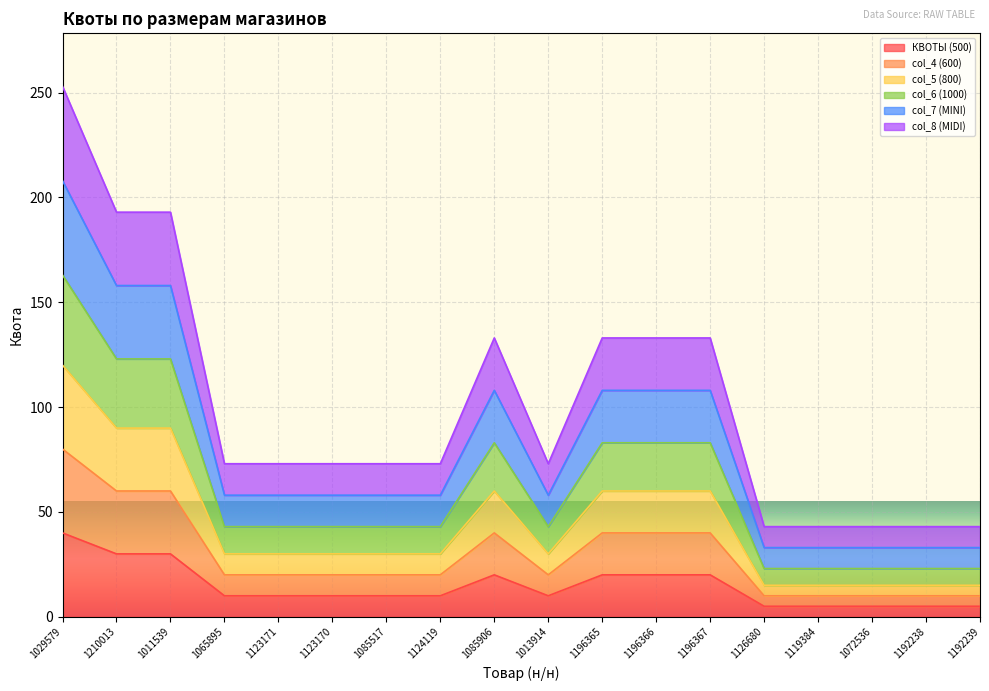

How many lines are shown in the chart?

6